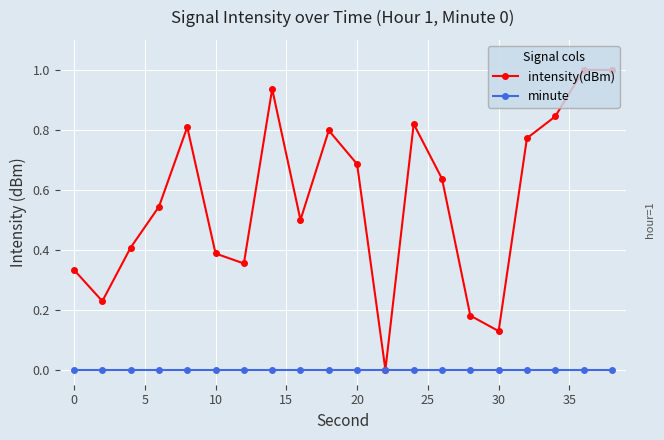

List the series in order of their peak value, lowest first.

minute, intensity(dBm)